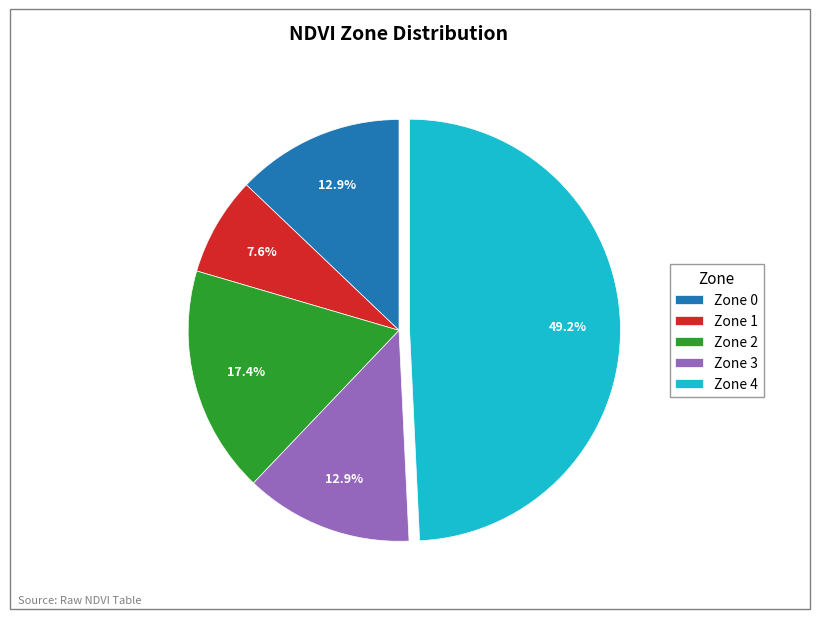

Count the number of slices in the pie.

5